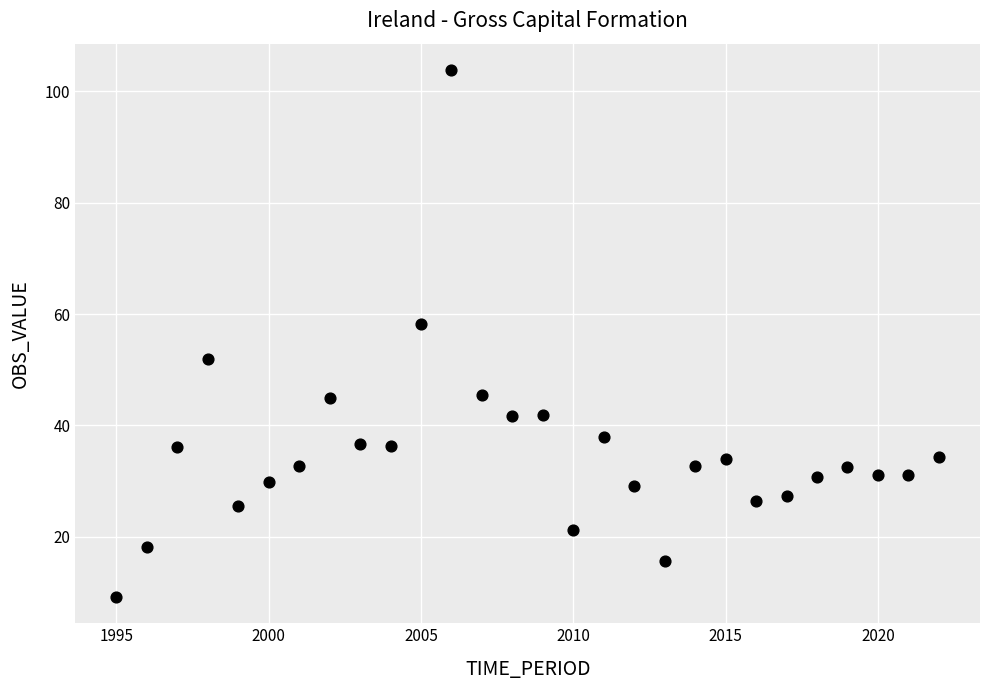

What Y value in the scatter plot is closest to 56?

58.2